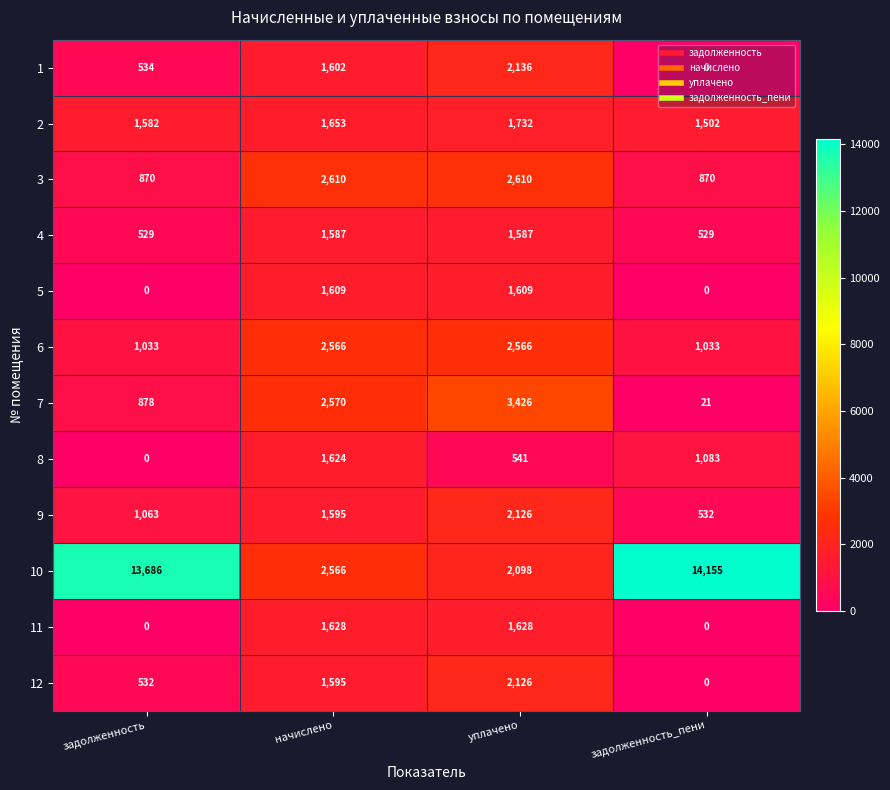

Between задолженность and уплачено, which series saw the biggest shift?

10